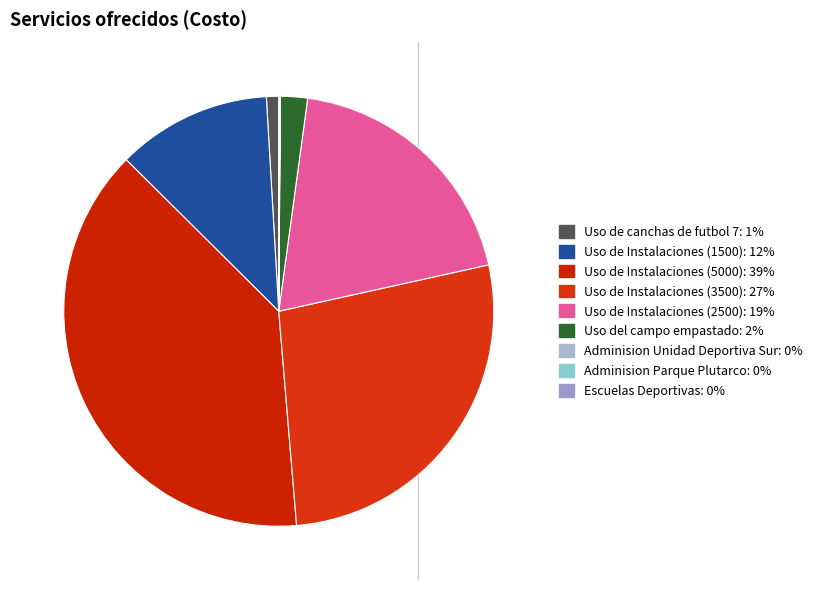

What percentage do Adminision Parque Plutarco and Uso de Instalaciones (3500) together represent?

27.2%